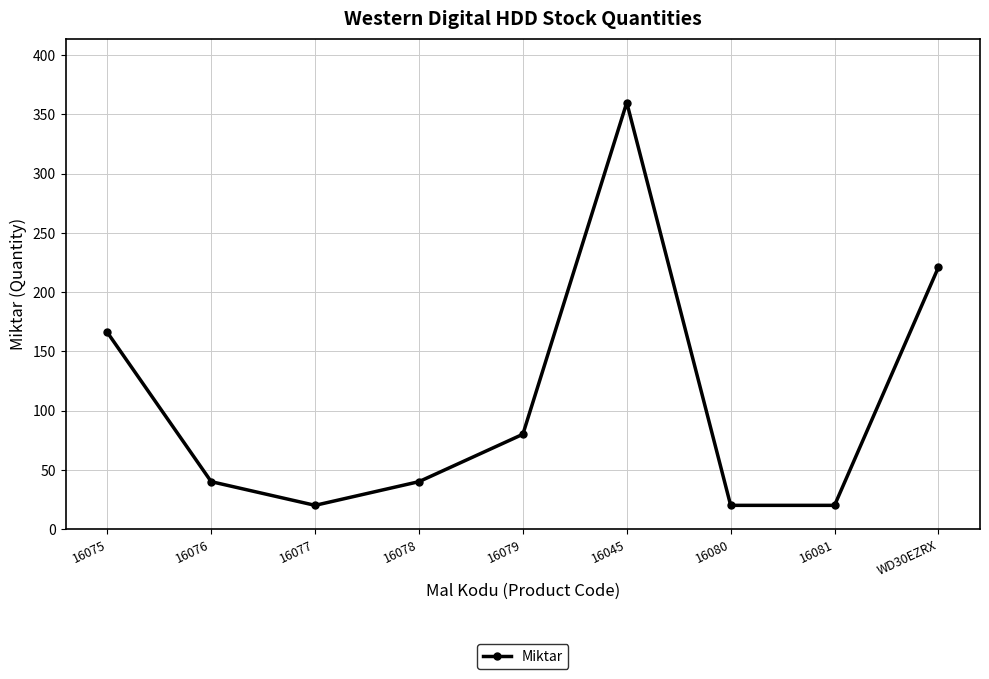

What is the change in value from 16078 to 16079?

+40